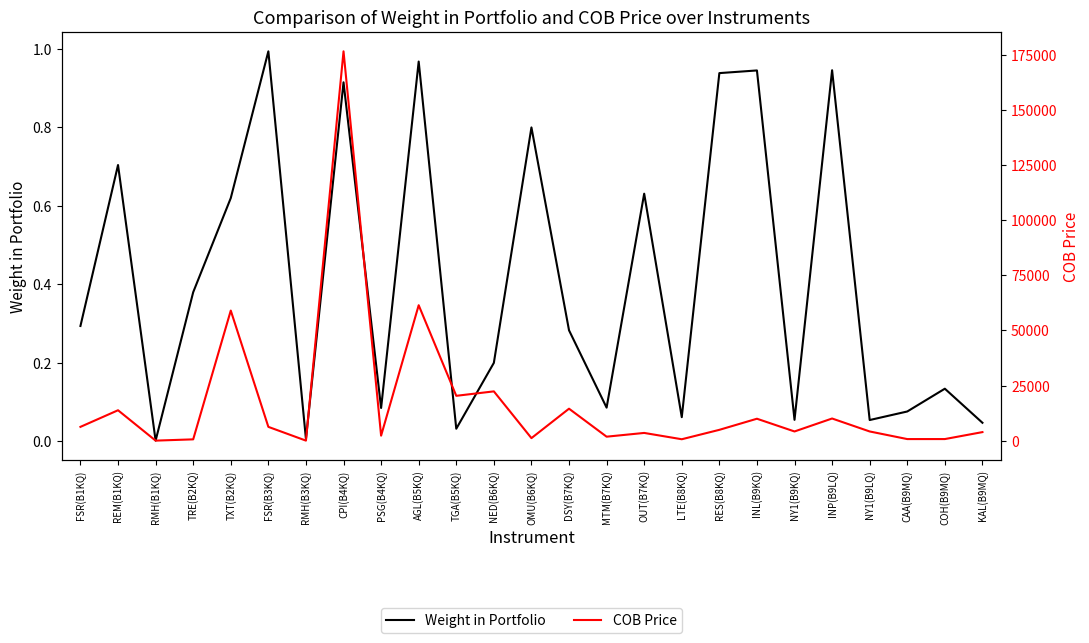

What is the greatest value displayed?

176471.0